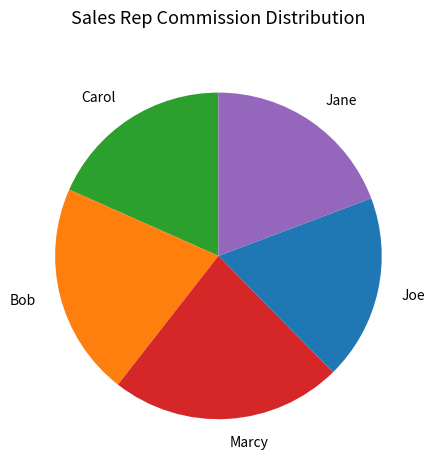

Do Joe and Marcy together represent more than half of the pie?

No